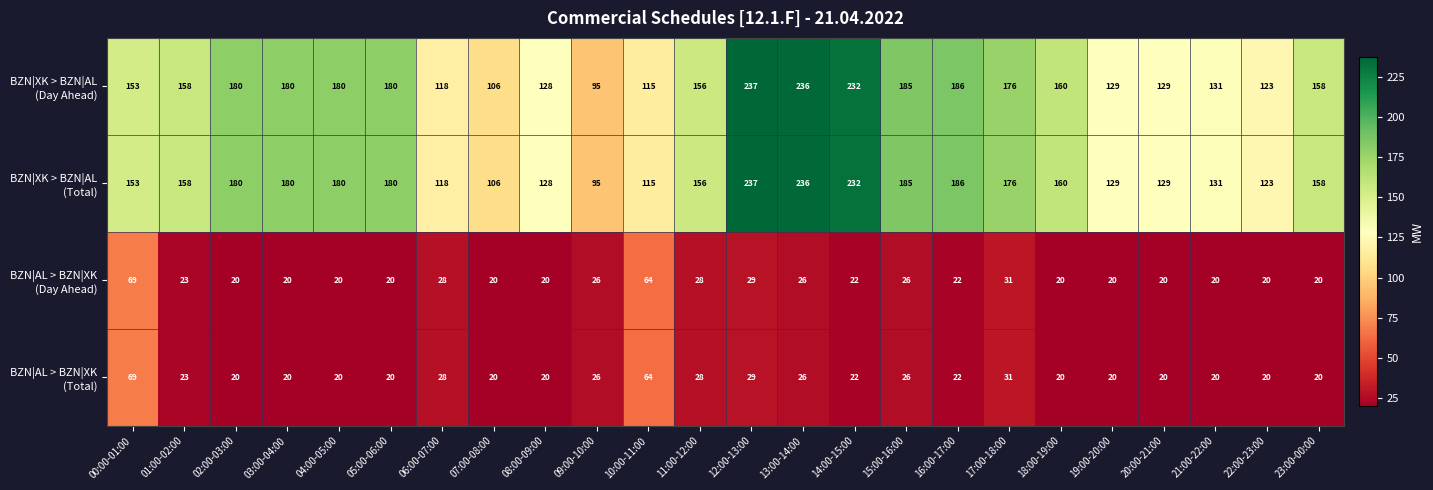

What is the spread (max minus min) of values at 22:00-23:00?

103